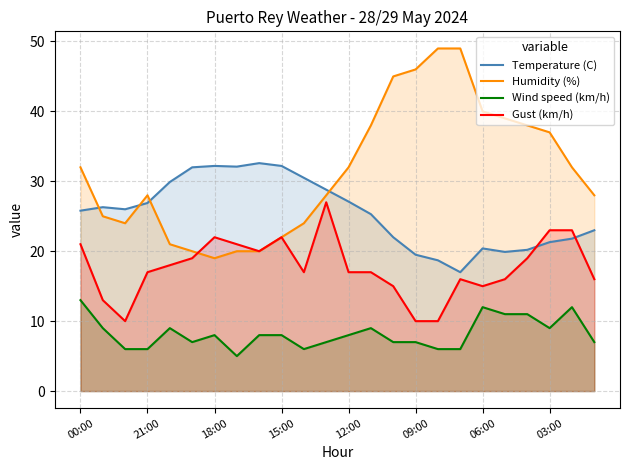

What is the difference between the maximum and minimum values in the Gust (km/h) series?

17.0